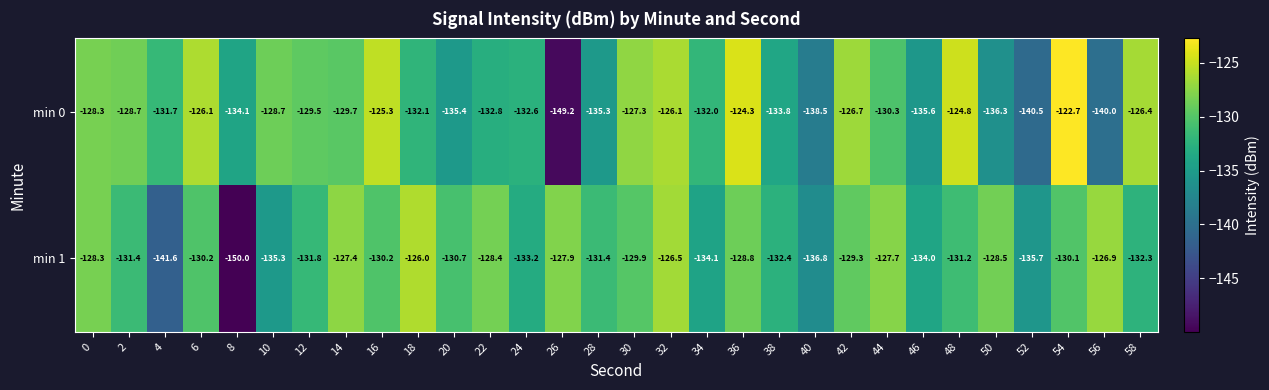

At 20, list the series in order from largest to smallest.

min 1, min 0